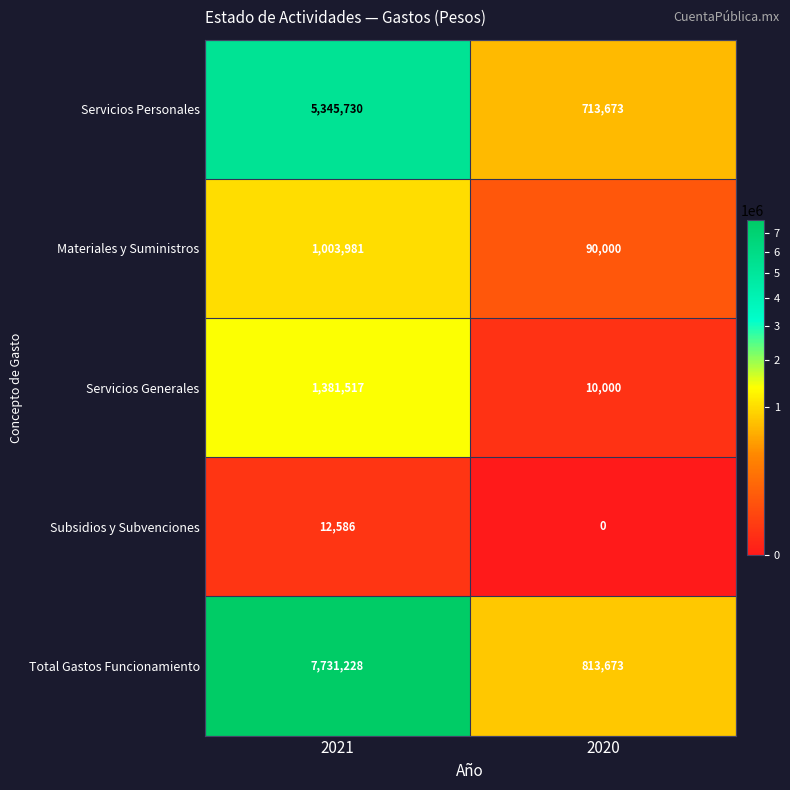

Which series has the largest range (max minus min)?

Total Gastos Funcionamiento